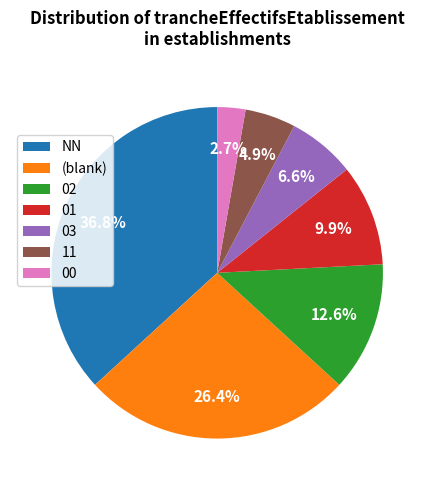

To the nearest percent, what portion does 00 represent?

3%